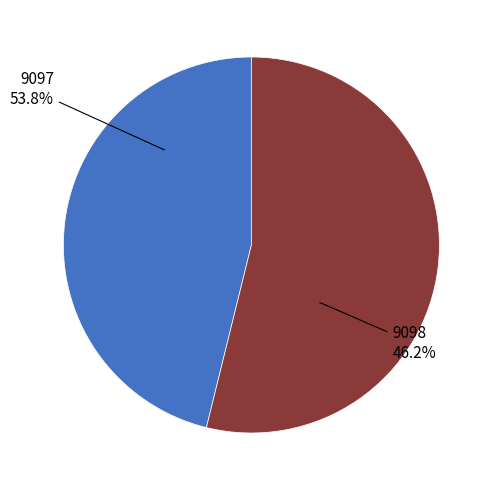

The 9097 slice represents 46% of the pie. True or false?

False